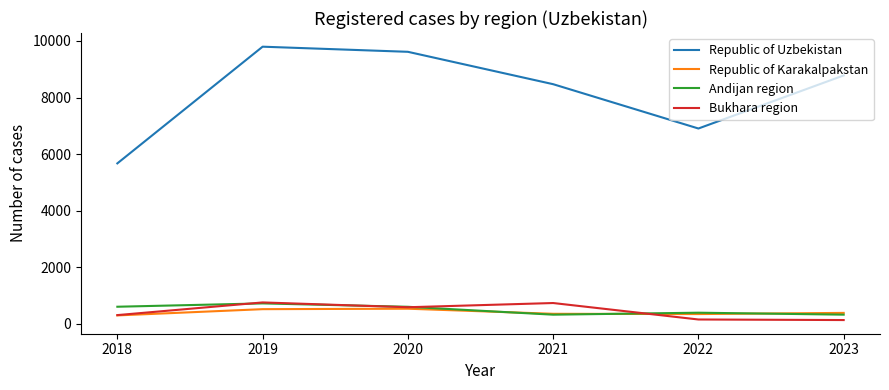

What are all the series names shown in the legend?

Republic of Uzbekistan, Republic of Karakalpakstan, Andijan region, Bukhara region